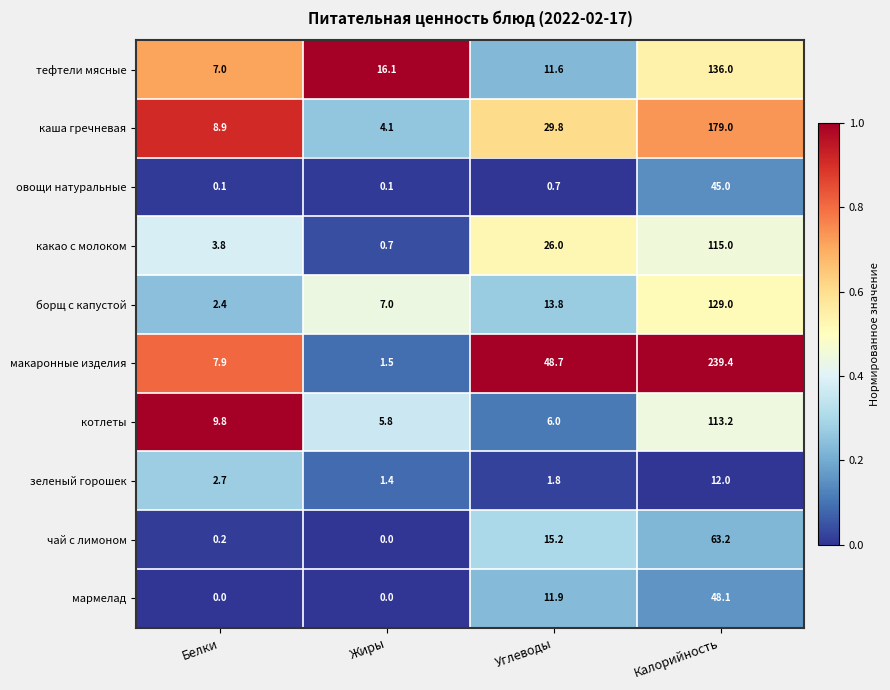

Which series has the largest total across all categories?

макаронные изделия